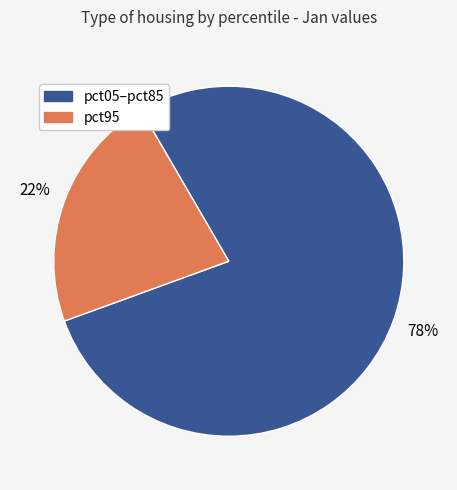

To the nearest percent, what is the difference between the largest and smallest slice percentages?

56%